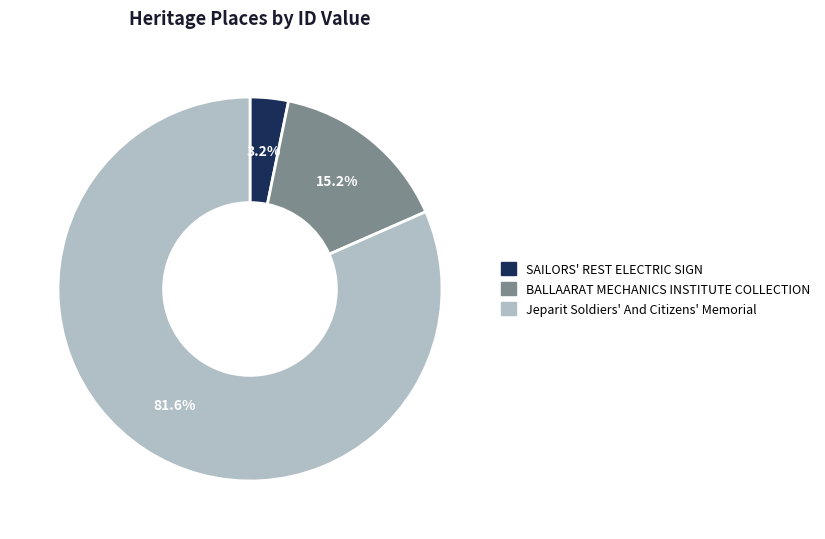

Rank the categories by value from lowest to highest.

SAILORS' REST ELECTRIC SIGN, BALLAARAT MECHANICS INSTITUTE COLLECTION, Jeparit Soldiers' And Citizens' Memorial